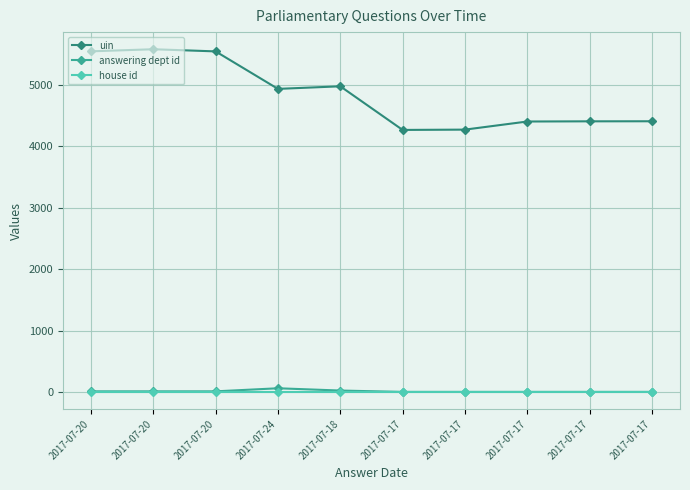

Rank the categories by answering dept id value from highest to lowest.

2017-07-24, 2017-07-18, 2017-07-20, 2017-07-20, 2017-07-20, 2017-07-17, 2017-07-17, 2017-07-17, 2017-07-17, 2017-07-17